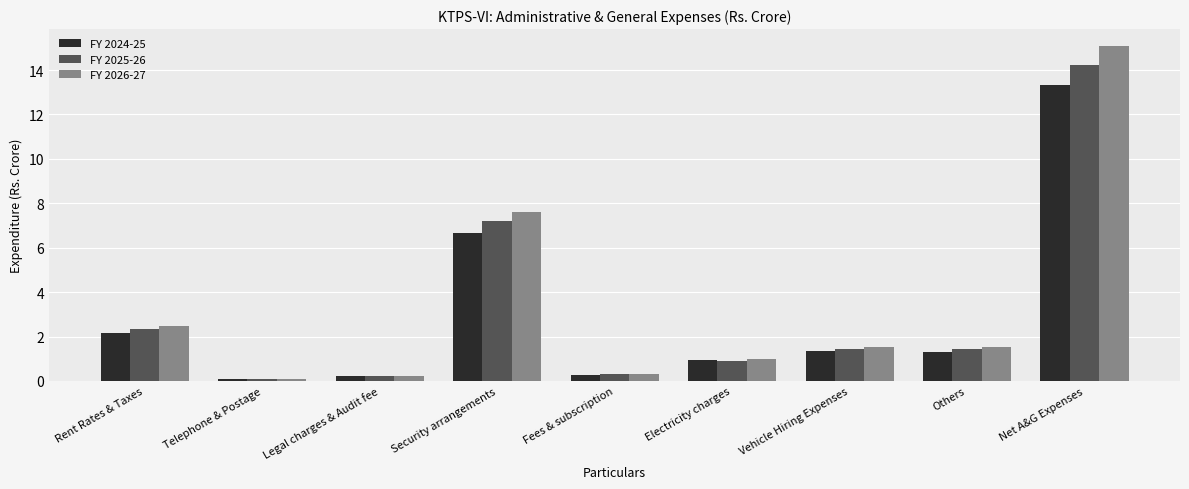

What is the approximate value of FY 2024-25 at Fees & subscription?

0.3